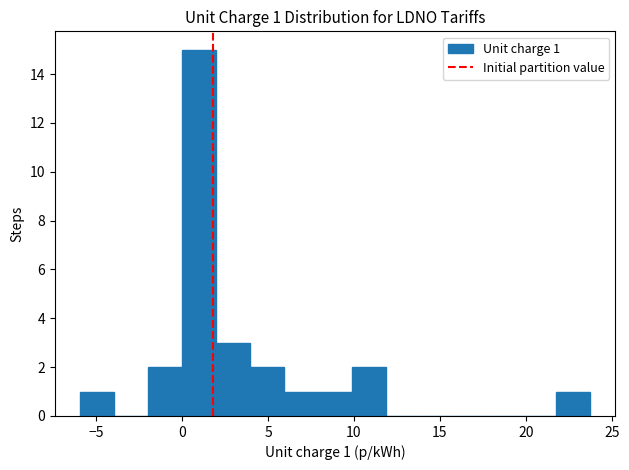

Read against the x-axis, roughly where is the centre of the tallest bar?

1.0